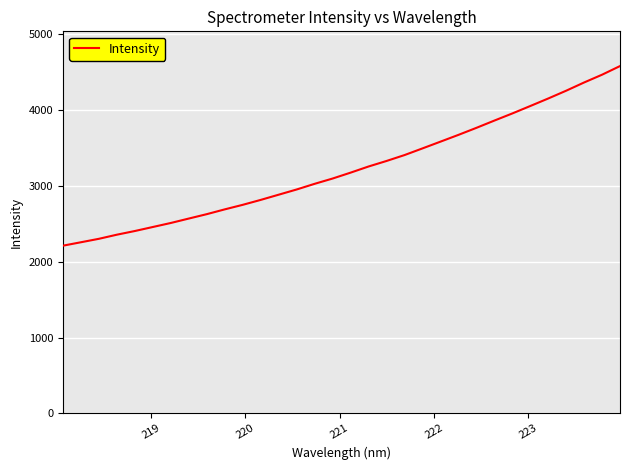

What is the minimum value shown in the chart?

2211.8